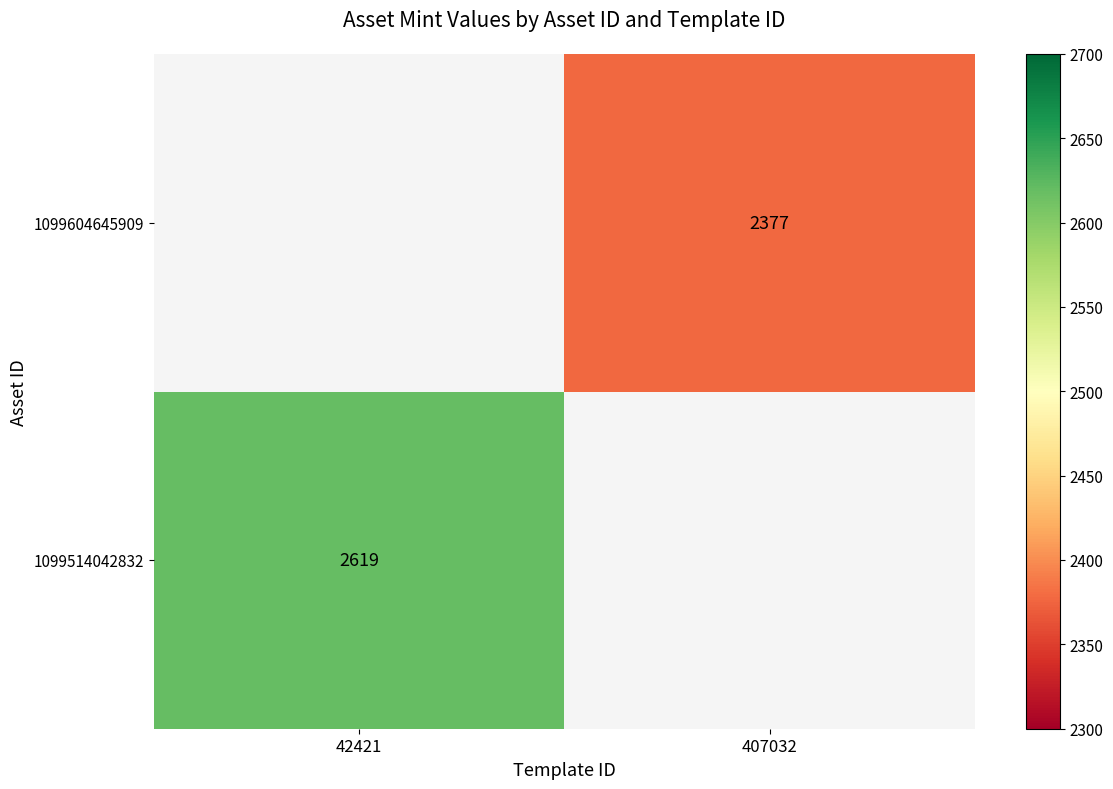

At how many categories does at least one series exceed 2607?

1